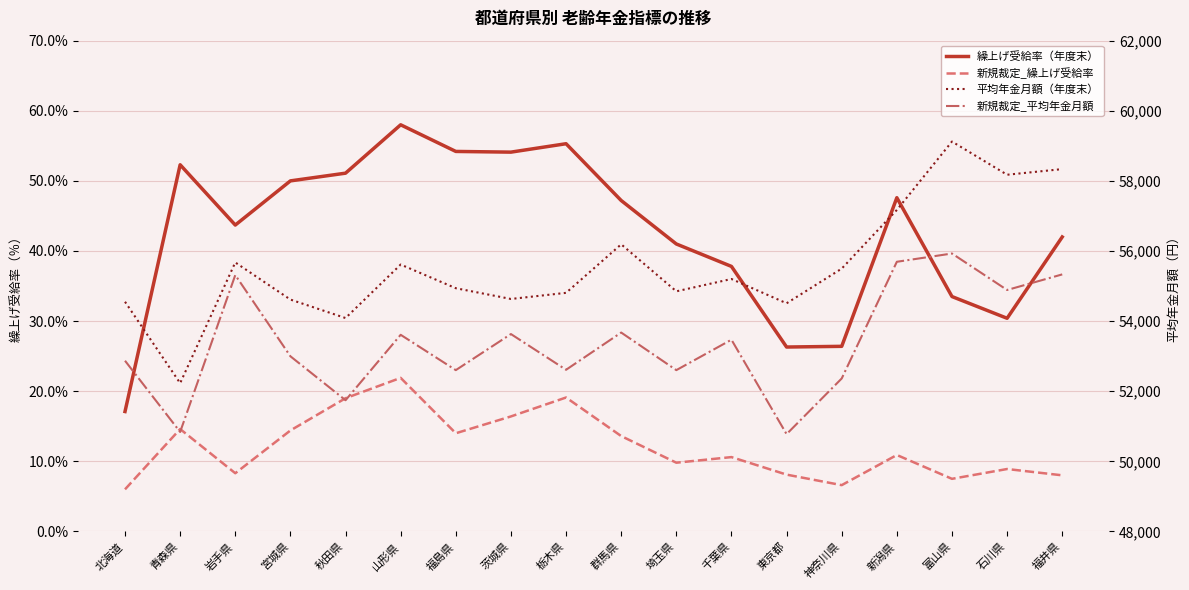

Between 岩手県 and 神奈川県, which series saw the biggest shift?

新規裁定_平均年金月額